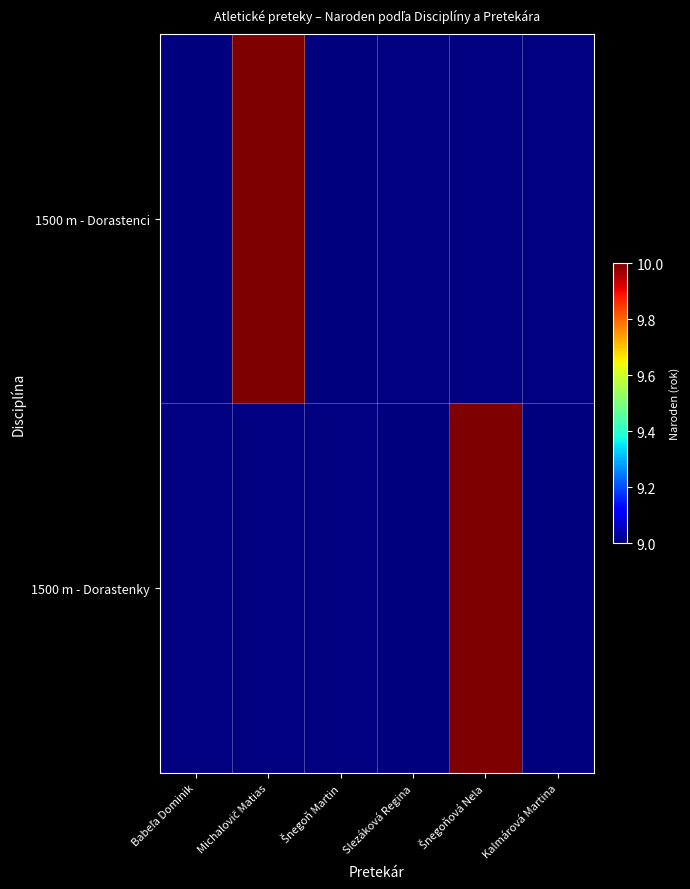

Is the value of 1500 m - Dorastenky at Šnegoňová Nela greater than the value of 1500 m - Dorastenci at Babeľa Dominik?

Yes